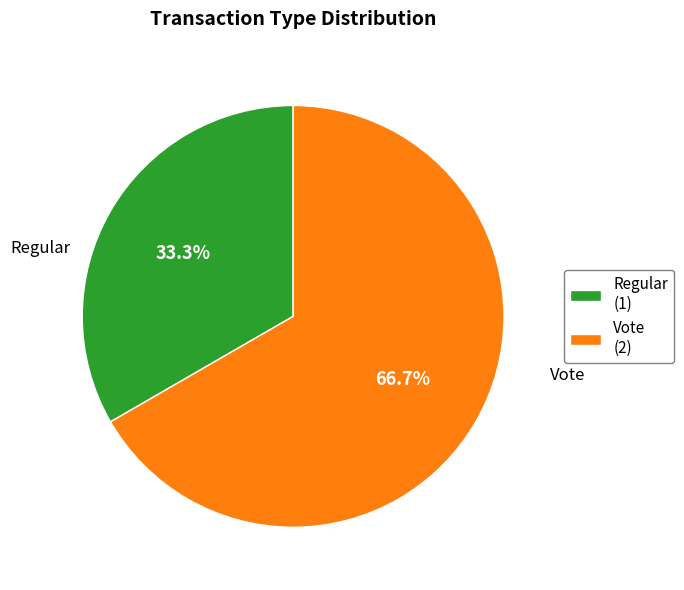

To the nearest percent, what is the average slice percentage?

50%